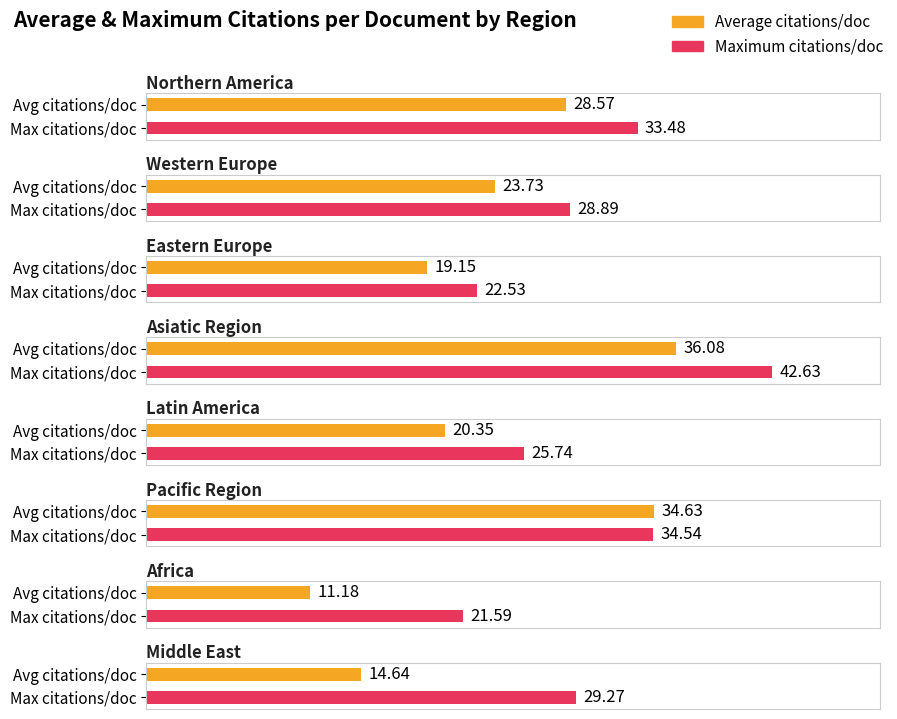

Reading right to left, list all the values displayed in this chart.

Average utilization: Middle East=14.6	Africa=11.2	Pacific Region=34.6	Latin America=20.4	Asiatic Region=36.1	Eastern Europe=19.1	Western Europe=23.7	Northern America=28.6
Maximum utilization: Middle East=29.3	Africa=21.6	Pacific Region=34.5	Latin America=25.7	Asiatic Region=42.6	Eastern Europe=22.5	Western Europe=28.9	Northern America=33.5